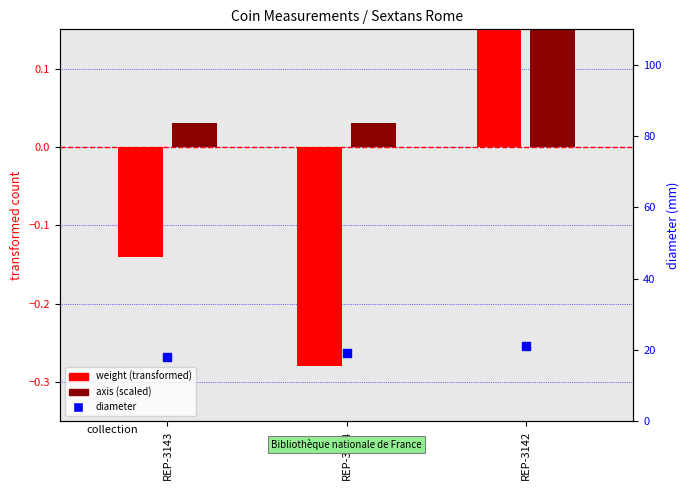

Which series has the largest total across all categories?

diameter